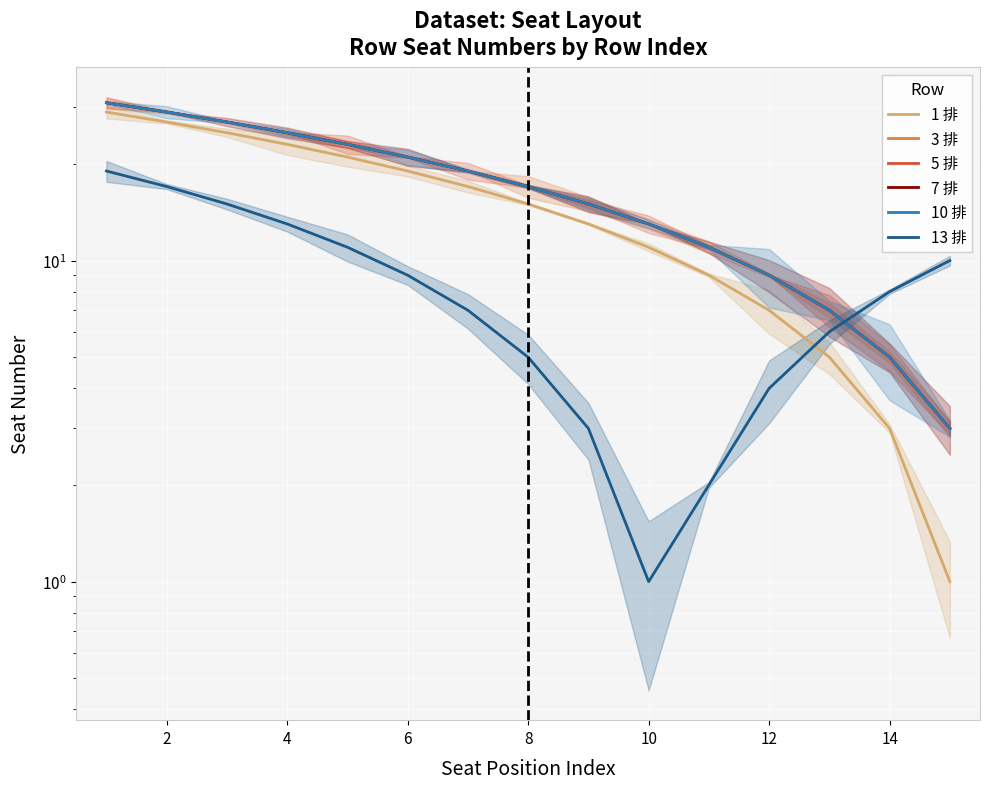

How many lines are shown in the chart?

6